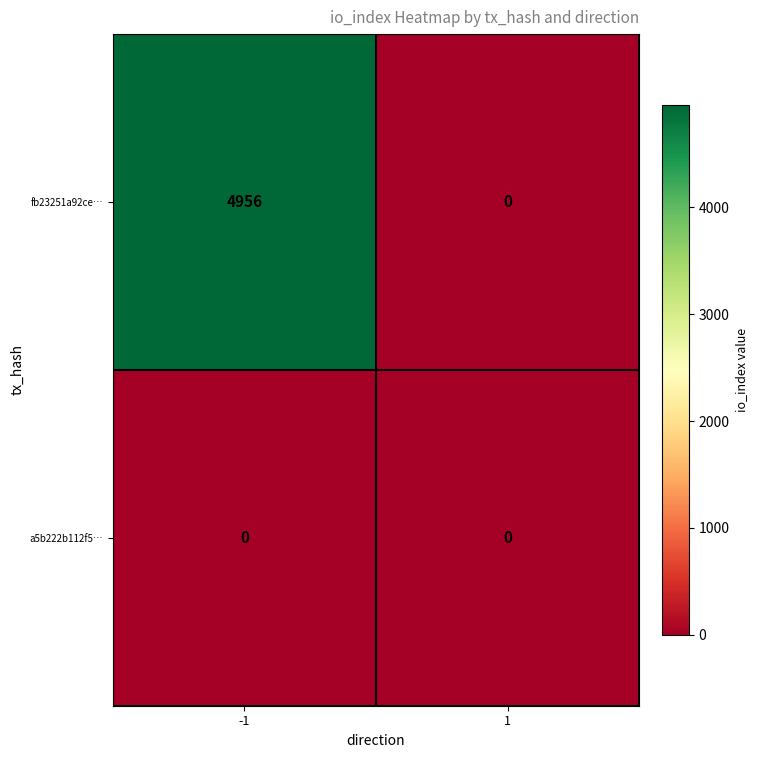

The fb23251a92ce… series shows 4956 at -1. True or false?

True